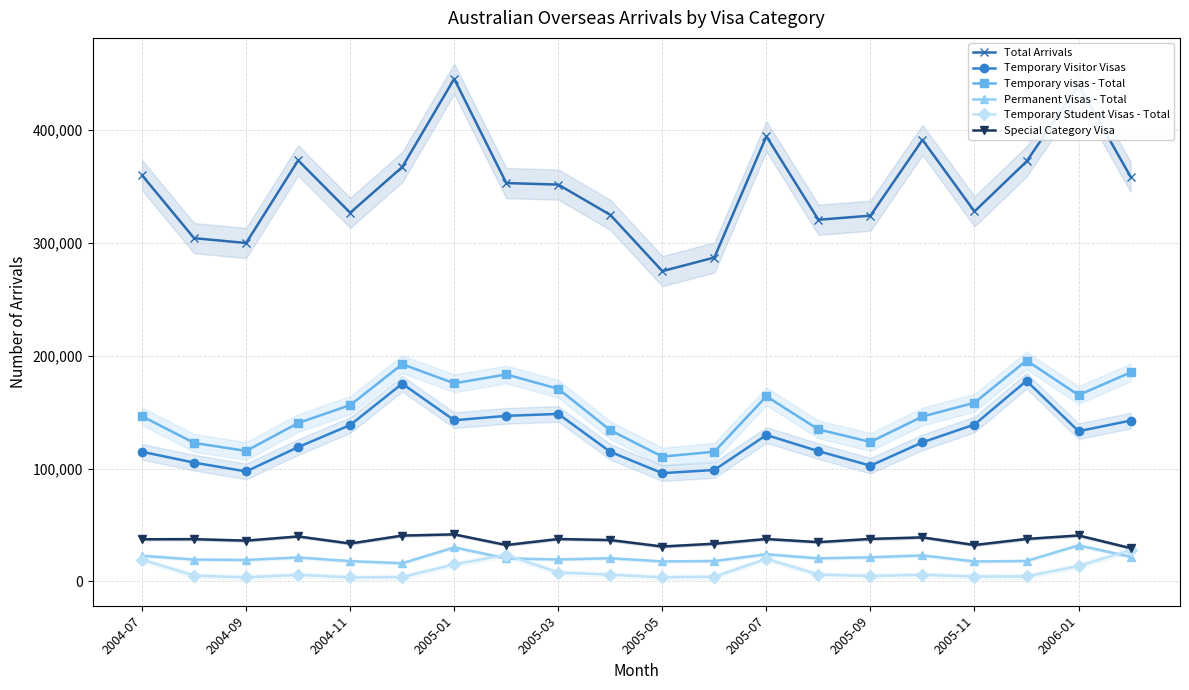

Reading right to left, transcribe all the data shown in this chart.

Total Arrivals: 358600	439840	372110	327830	391250	324100	320470	394420	287010	274970	324780	351620	352990	445360	367140	326660	373070	299870	304160	359890
Temporary Visitor Visas: 142550	133130	177770	139060	123310	102600	115460	129780	98800	95970	114850	148440	146750	142840	175250	138590	119060	97500	105300	114880
Temporary visas - Total: 185190	165150	195780	158350	146170	123620	134730	164020	114980	110630	133980	170720	183410	175580	192500	156270	140380	115640	122780	146340
Permanent Visas - Total: 21920	32030	18190	17730	23110	21450	20500	24100	18160	17770	20630	19480	20490	30230	16170	18030	21320	19060	19430	22790
Temporary Student Visas - Total: 27730	13710	4550	4340	5910	4810	6100	20030	4180	3720	6020	7930	23570	15160	3910	3600	5900	3640	5220	19410
Special Category Visa: 29550	40760	37690	32300	39060	37690	34850	37620	33480	30970	36690	37620	32290	41720	40660	33620	39900	36180	37500	37390